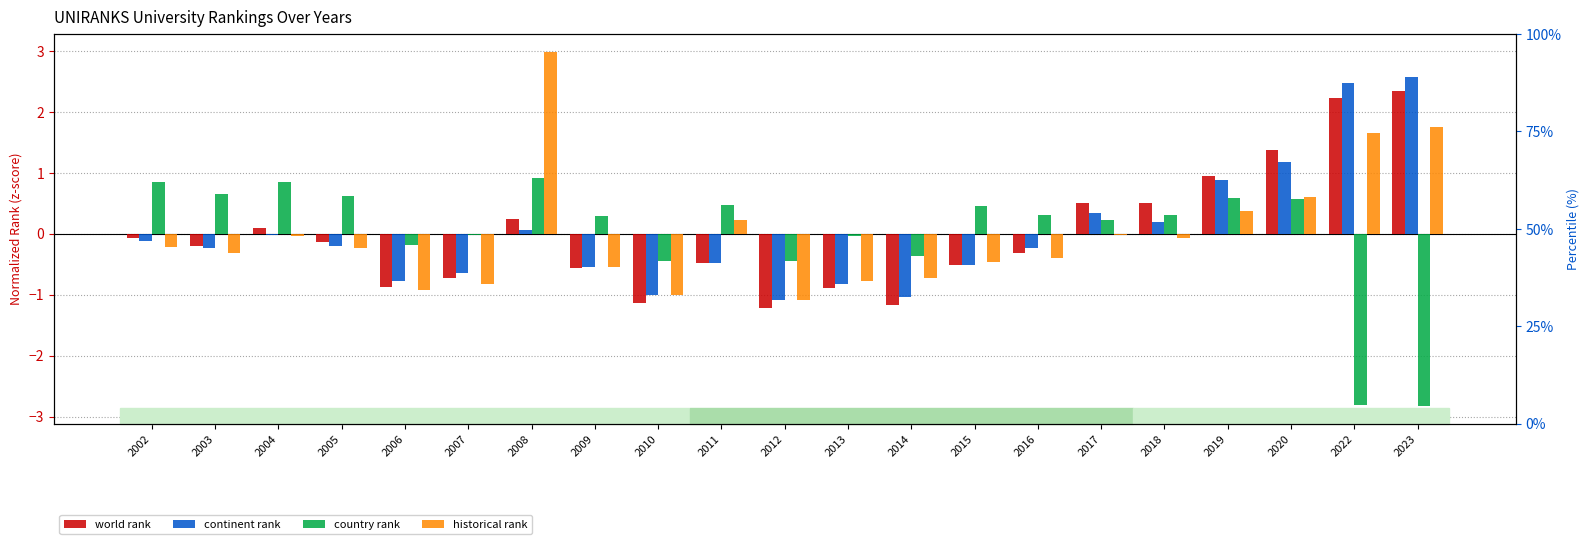

What is the sum of the historical rank values at 2019 and 2006?

-0.5